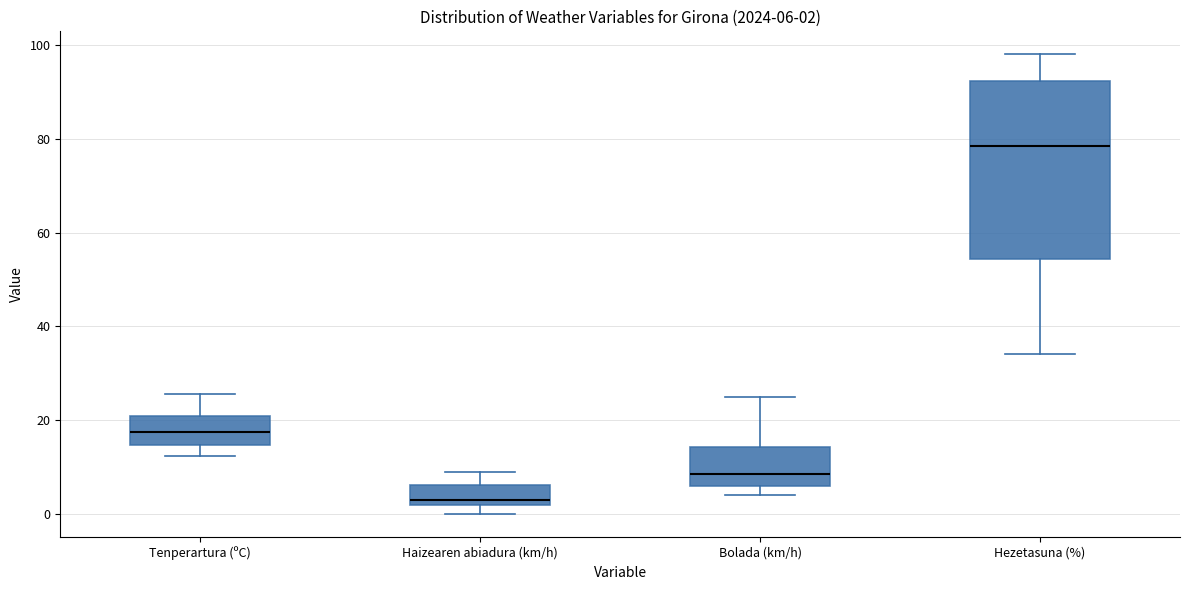

Which box is the tallest, from its lower edge to its upper edge?

Hezetasuna (%)